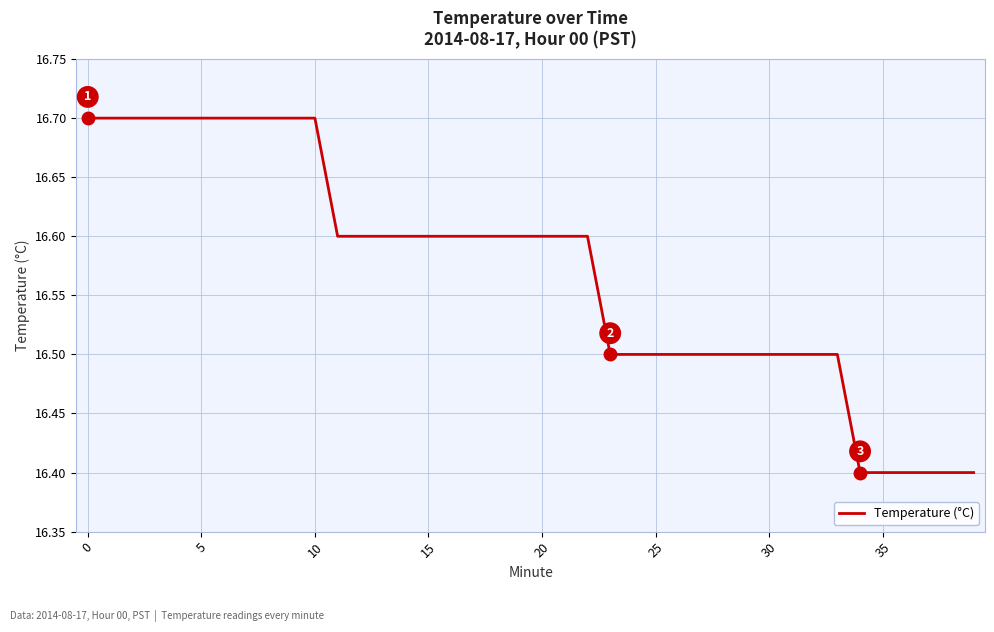

What is the greatest value displayed?

16.7